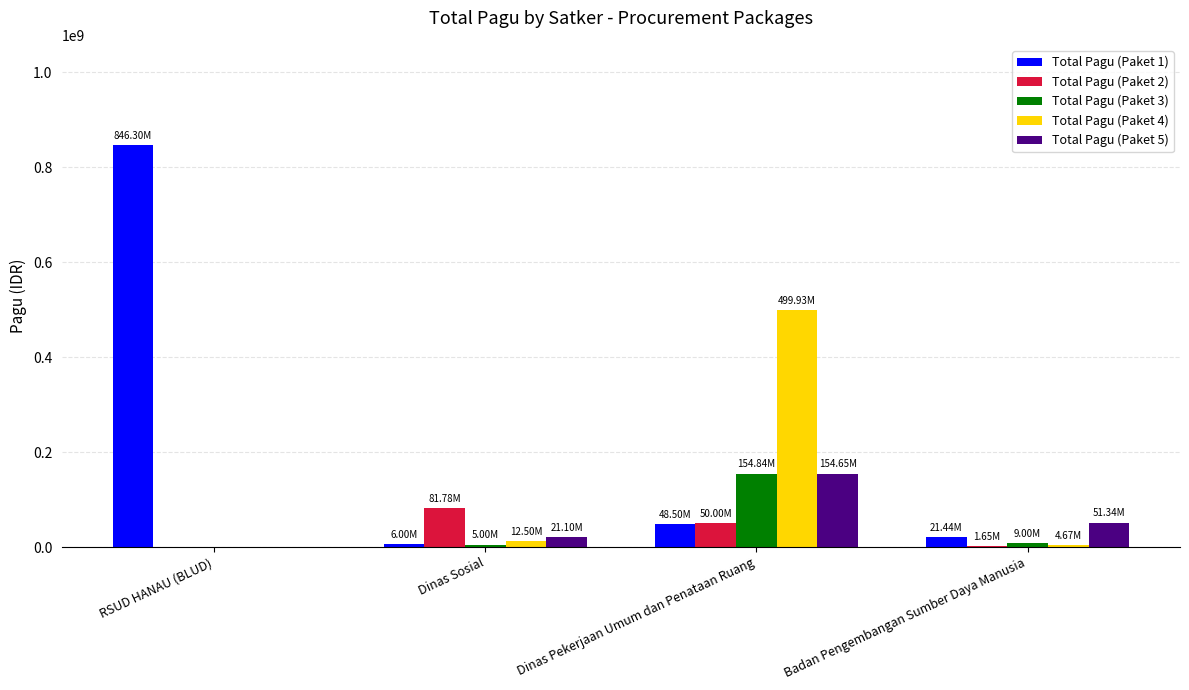

Which label corresponds to the largest value in the chart?

RSUD HANAU (BLUD)